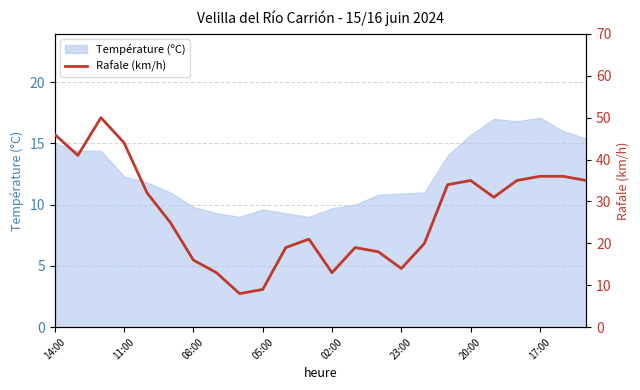

Reading right to left, what are all the values shown in this chart?

35	36	36	35	31	35	34	20	14	18	19	13	21	19	9	8	13	16	25	32	44	50	41	46